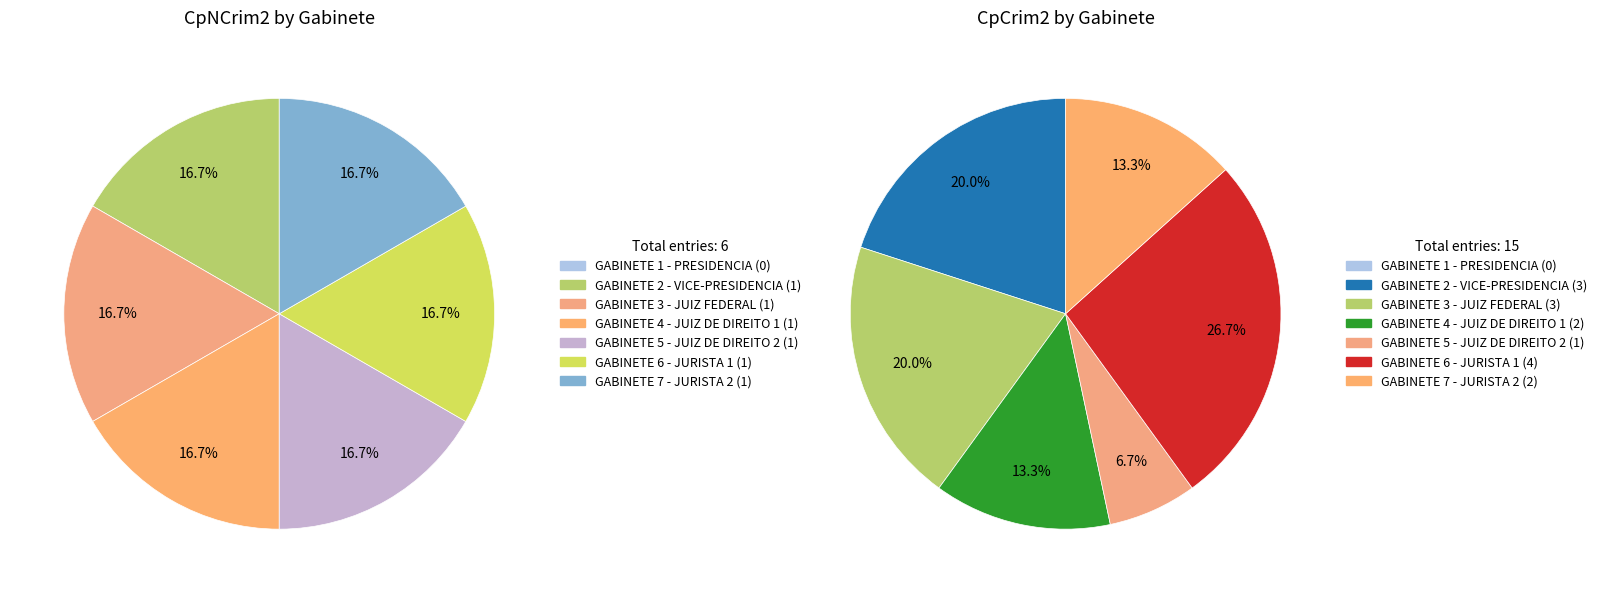

Which has a higher value, 3 or values_CpCrim2?

3